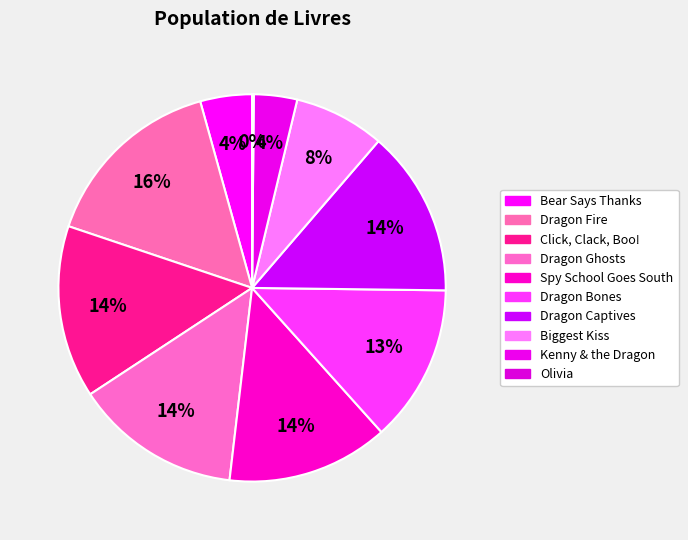

Rank the categories by value from highest to lowest.

Dragon Fire, Click, Clack, Boo!, Dragon Ghosts, Dragon Captives, Spy School Goes South, Dragon Bones, Biggest Kiss, Bear Says Thanks, Kenny & the Dragon, Olivia